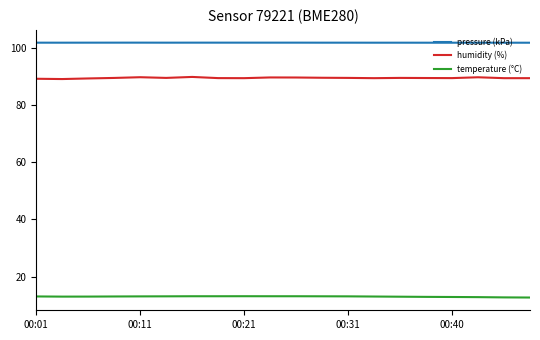

True or false: temperature (°C) and humidity (%) cross at least once.

False